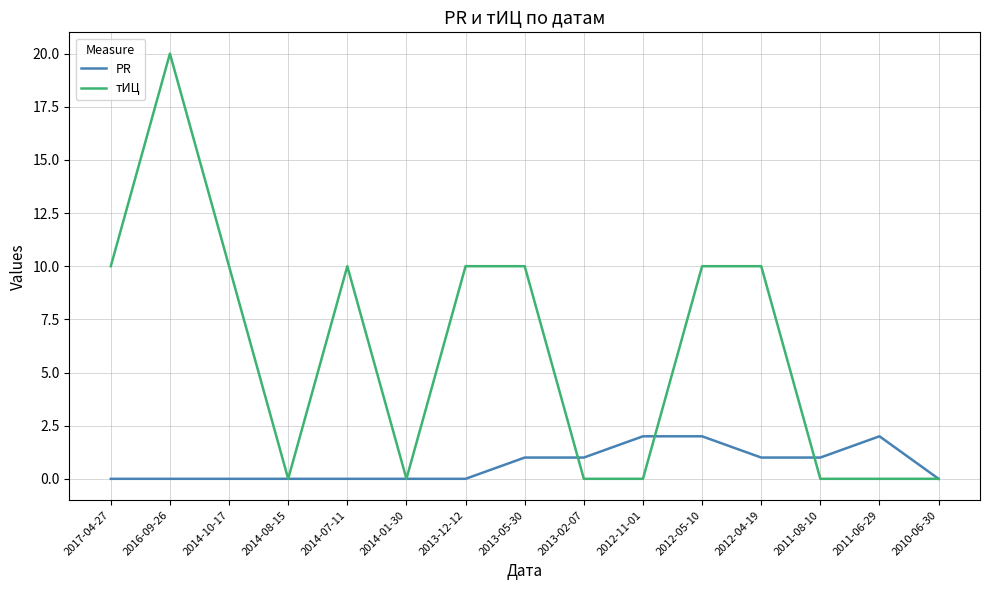

How many PR values are between 0 and 1?

12